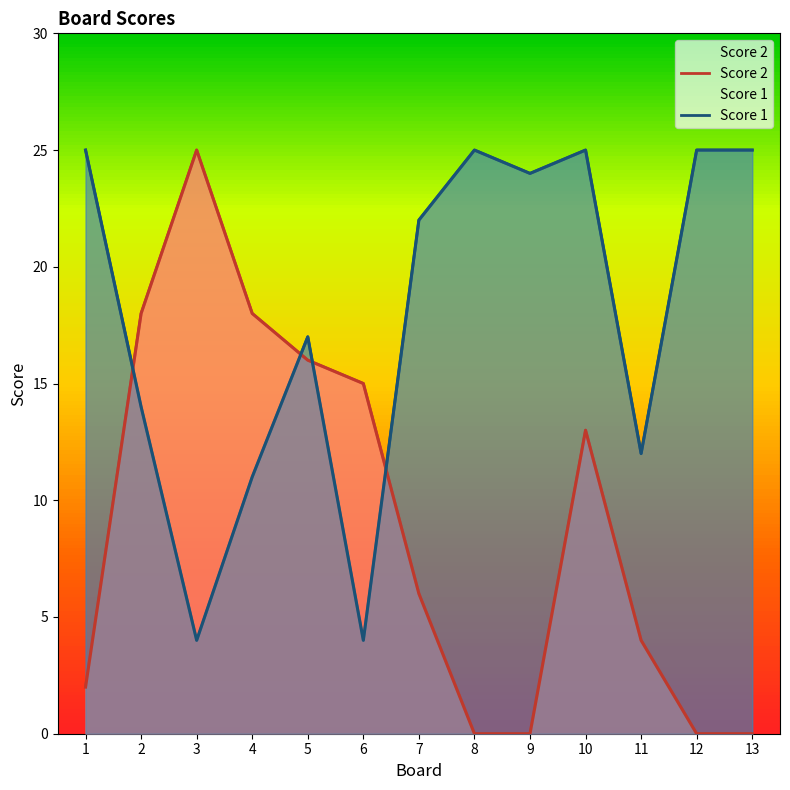

How many times do Score 2 and Score 1 cross each other?

4